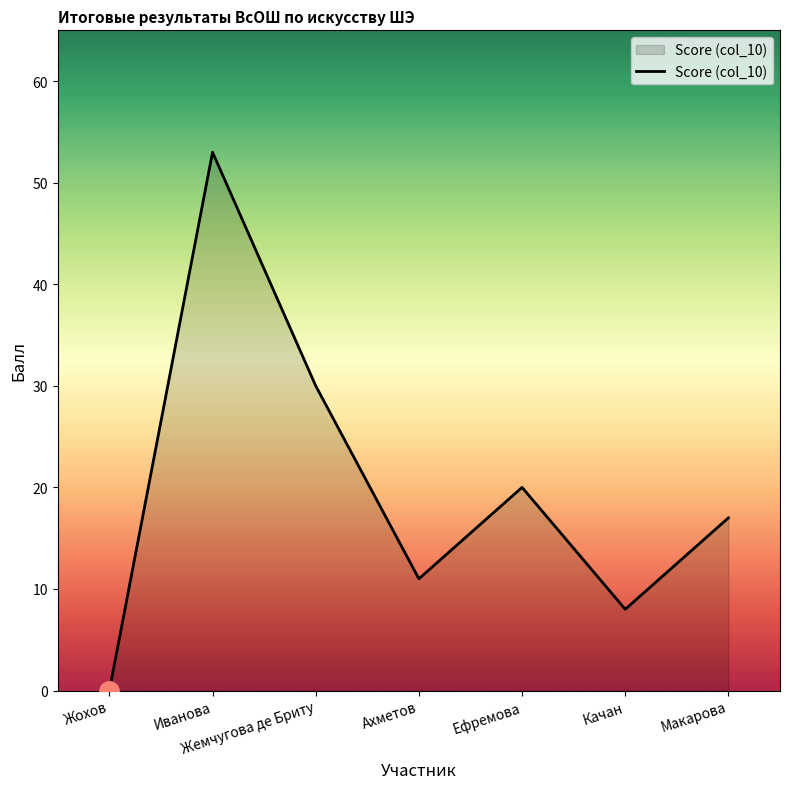

What value does the data have at Ефремова, to the nearest 10?

20